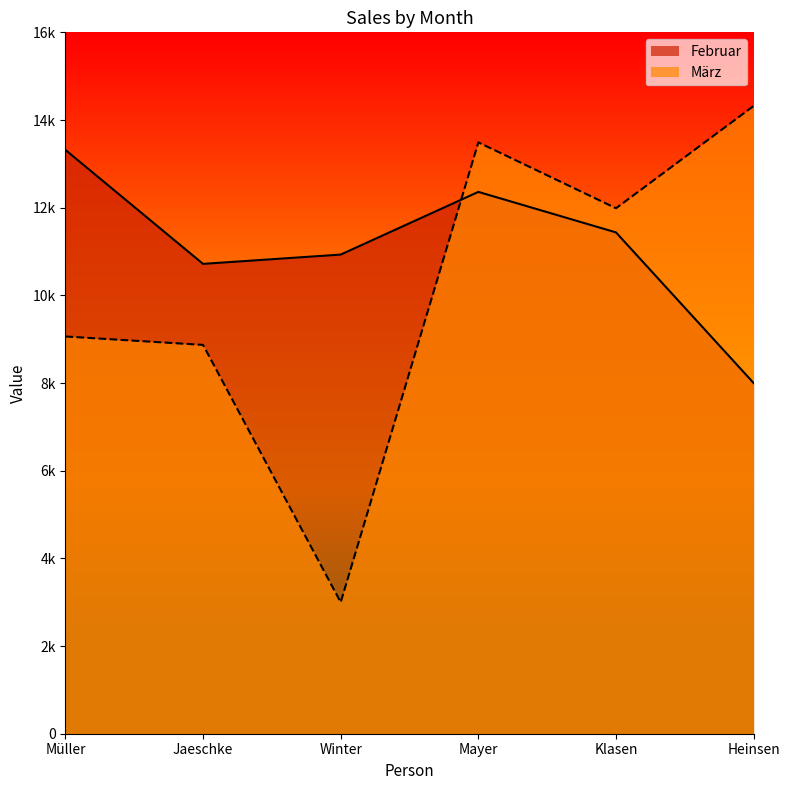

Reading left to right, list all the values displayed in this chart.

Februar: 13318	10718	10930	12360	11436	8000
März: 9062	8870	3000	13490	11987	14321